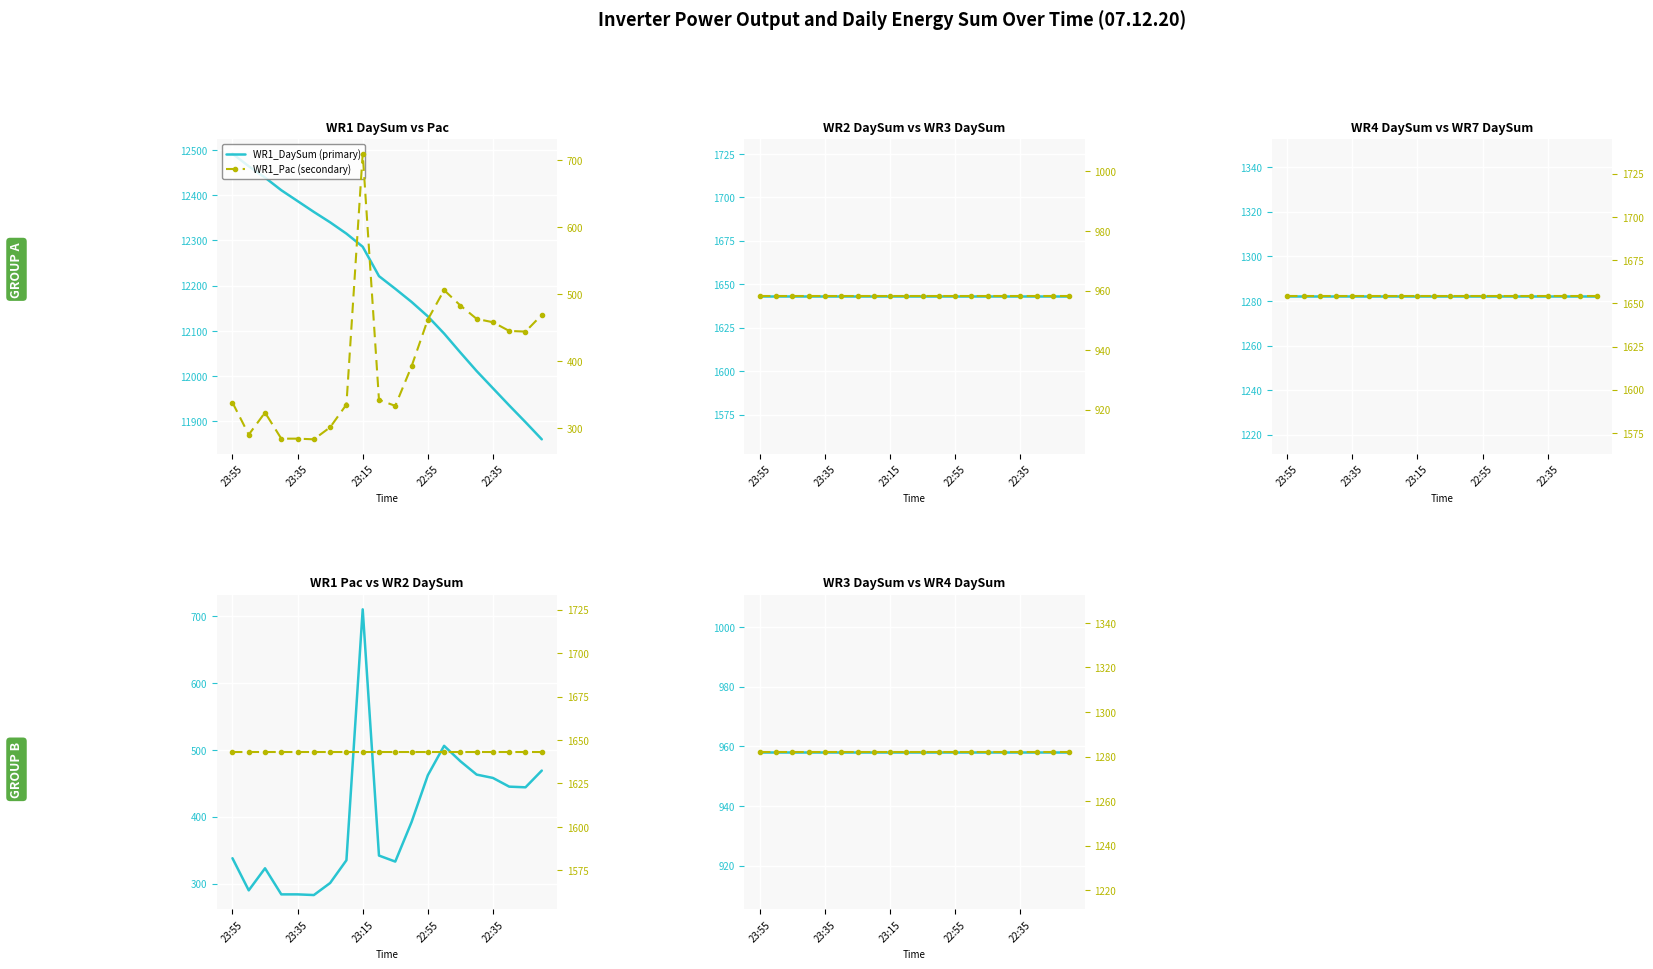

What is the spread (max minus min) of values at 10?

11860